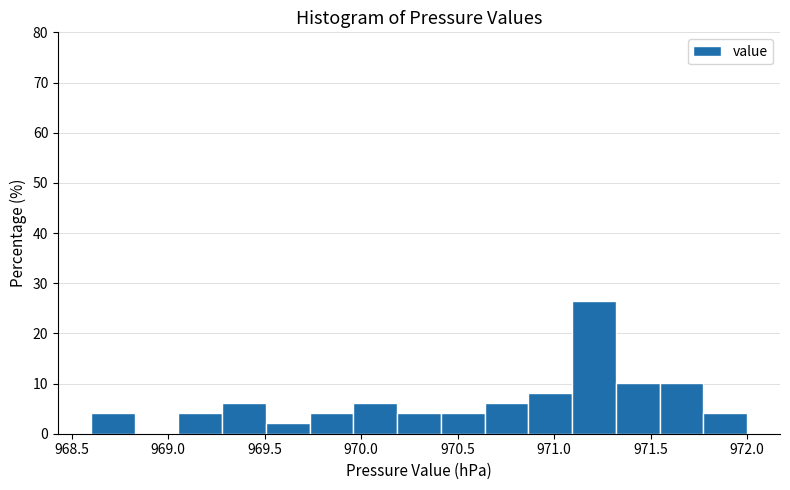

Reading left to right, transcribe this chart: for each bar, give the range it covers on the x-axis and its height. Neither the bar edges nor the heights are printed on the chart, so give them approximately, as read against the axes.

968.60 to 968.85: 4
968.85 to 969.05: 0
969.05 to 969.30: 4
969.30 to 969.50: 6
969.50 to 969.75: 2
969.75 to 969.95: 4
969.95 to 970.20: 6
970.20 to 970.40: 4
970.40 to 970.65: 4
970.65 to 970.85: 6
970.85 to 971.10: 8
971.10 to 971.30: 27
971.30 to 971.55: 10
971.55 to 971.75: 10
971.75 to 972.00: 4